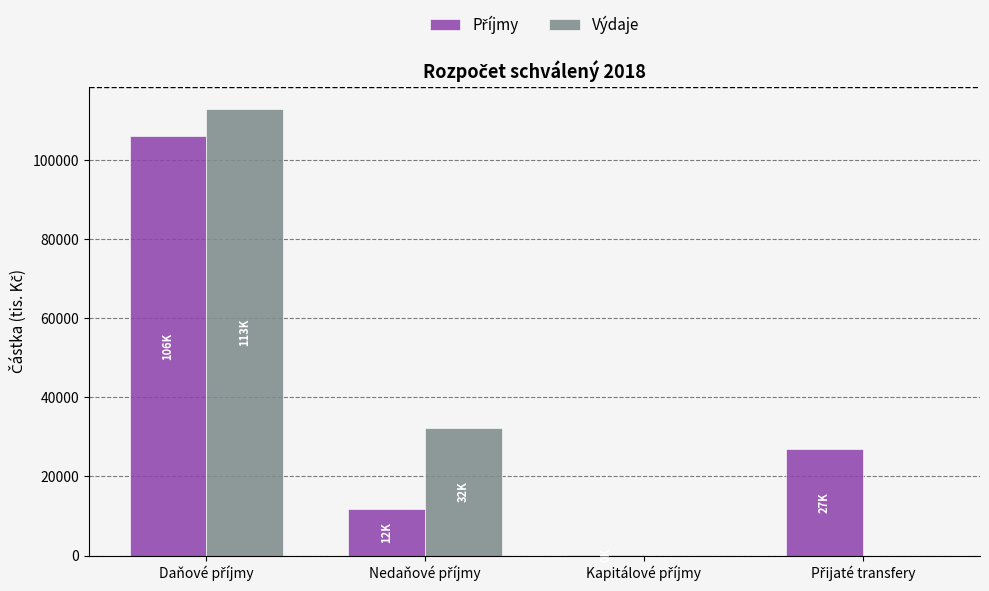

What is the greatest value displayed?

113021.2